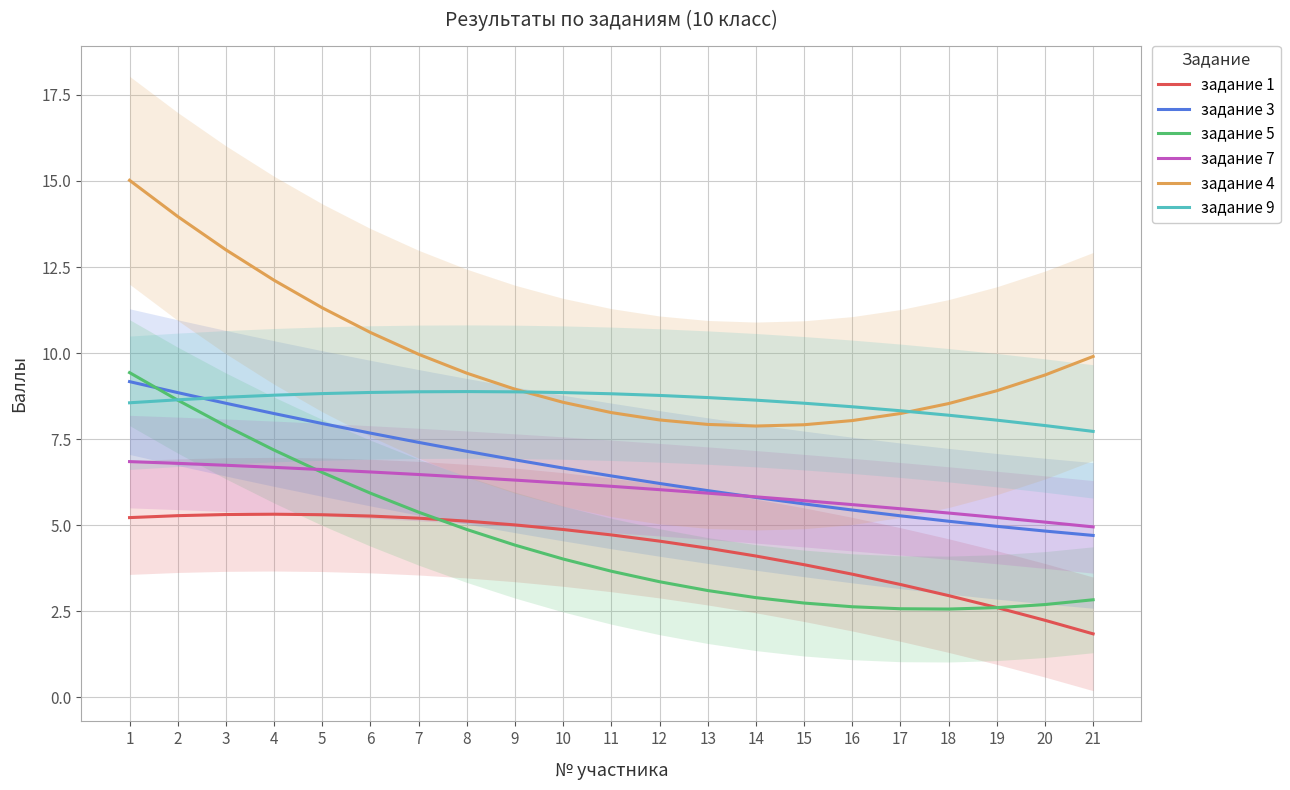

Reading left to right, transcribe all the data shown in this chart.

задание 1: 5.2	5.3	5.3	5.3	5.3	5.3	5.2	5.1	5.0	4.9	4.7	4.5	4.3	4.1	3.9	3.6	3.3	3.0	2.6	2.2	1.8
задание 3: 9.2	8.9	8.5	8.2	8.0	7.7	7.4	7.1	6.9	6.7	6.4	6.2	6.0	5.8	5.6	5.4	5.3	5.1	5.0	4.8	4.7
задание 5: 9.4	8.6	7.9	7.2	6.5	5.9	5.4	4.9	4.4	4.0	3.7	3.4	3.1	2.9	2.7	2.6	2.6	2.6	2.6	2.7	2.8
задание 7: 6.8	6.8	6.7	6.7	6.6	6.5	6.5	6.4	6.3	6.2	6.1	6.0	5.9	5.8	5.7	5.6	5.5	5.4	5.2	5.1	5.0
задание 4: 15.0	14.0	13.0	12.1	11.3	10.6	10.0	9.4	9.0	8.6	8.3	8.1	7.9	7.9	7.9	8.0	8.2	8.5	8.9	9.4	9.9
задание 9: 8.6	8.6	8.7	8.8	8.8	8.9	8.9	8.9	8.9	8.9	8.8	8.8	8.7	8.6	8.5	8.4	8.3	8.2	8.1	7.9	7.7